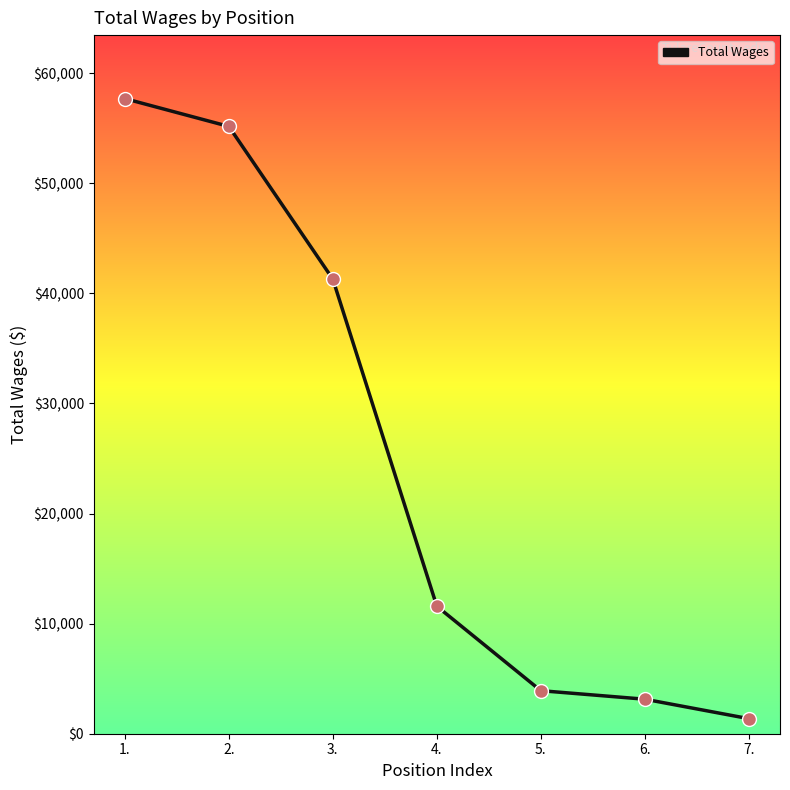

Which has a higher value, 4. or 5.?

4.